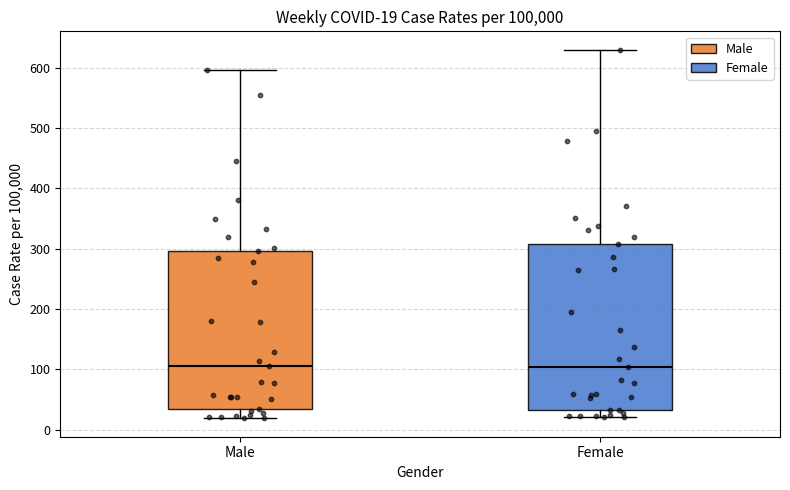

Which box is the tallest, from its lower edge to its upper edge?

Female